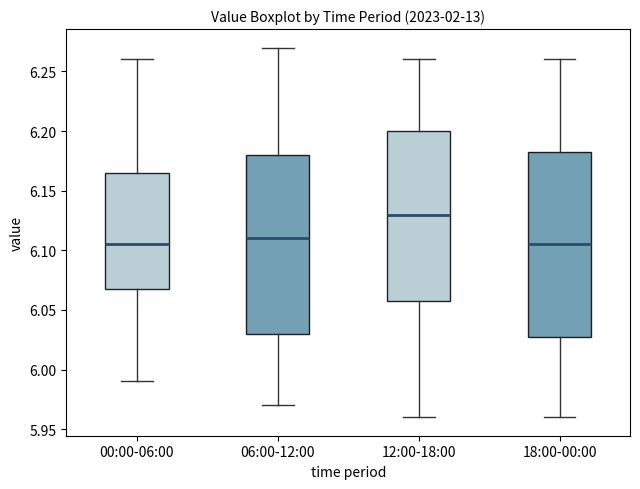

Which box is the tallest, from its lower edge to its upper edge?

18:00-00:00